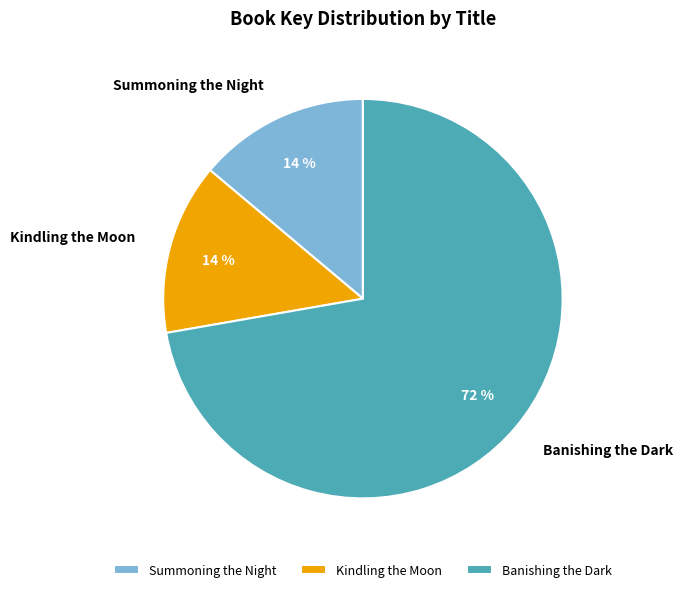

Is there any slice that represents more than half of the pie?

Yes